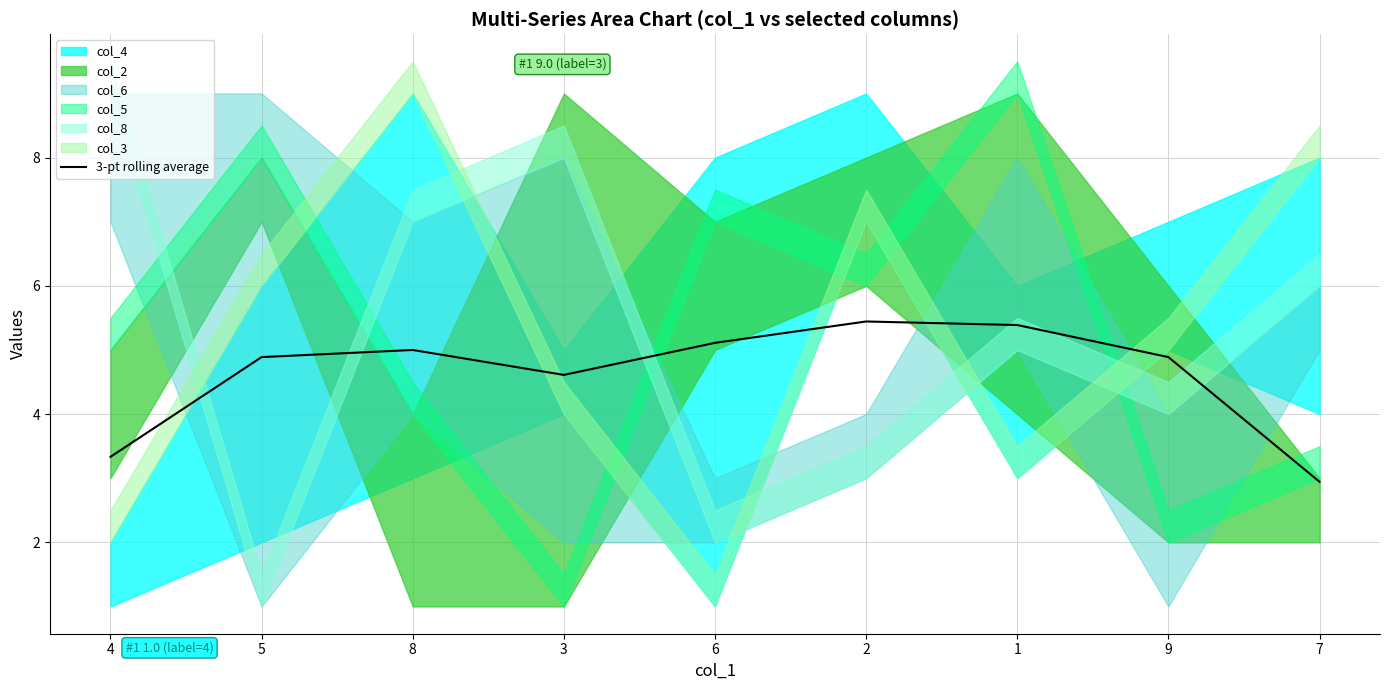

True or false: there are more than 2 points higher than both neighbors.

False